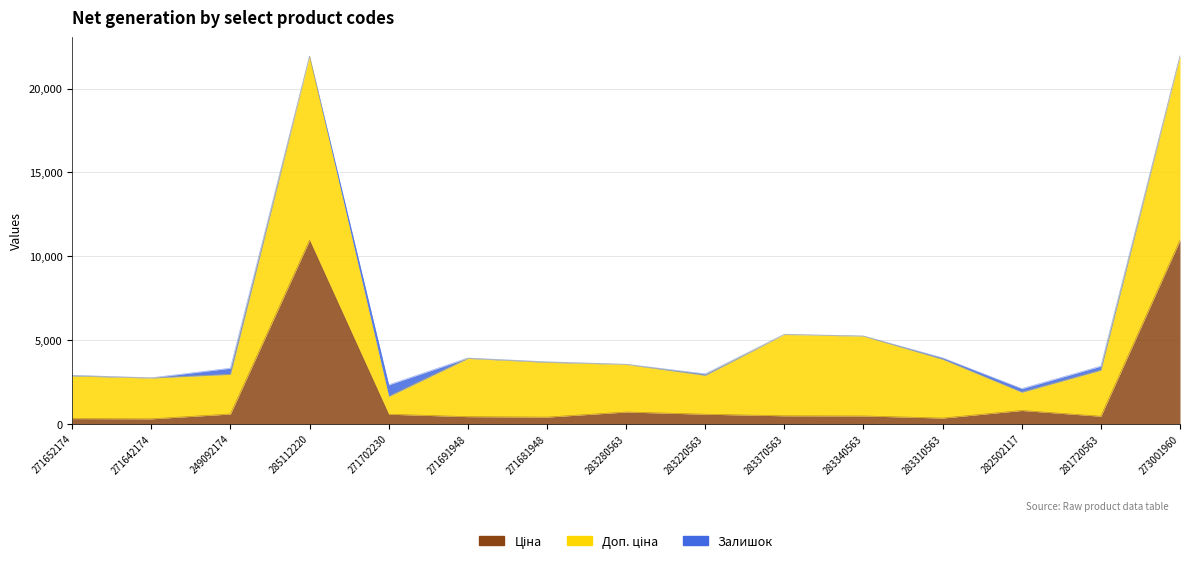

True or false: Ціна has a value of 318.3 at 271652174.

True